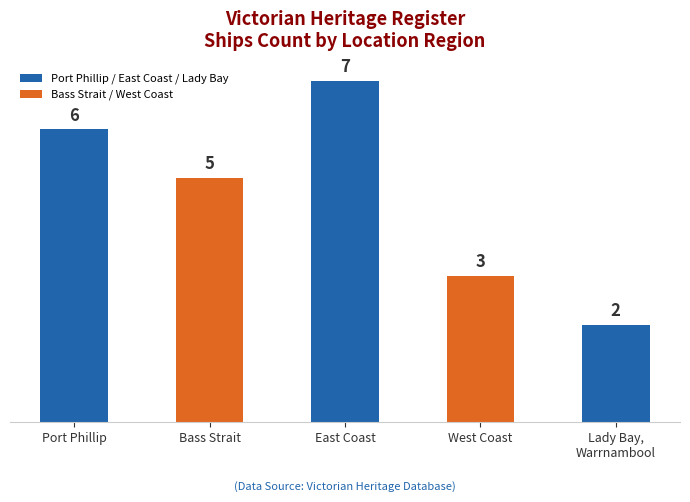

Which has a higher value, West Coast or Bass Strait?

Bass Strait